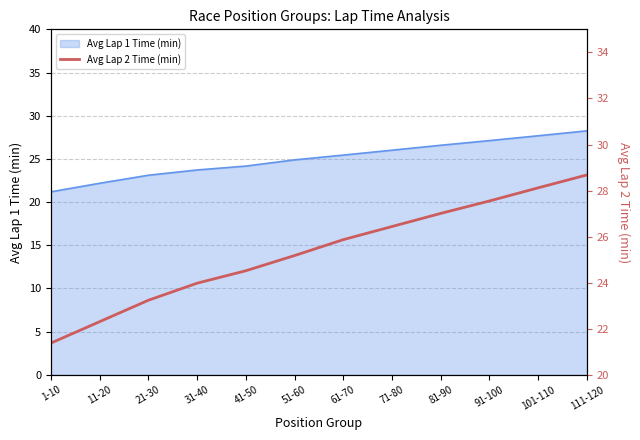

What is the sum of the values at 11-20 and 111-120?

51.0